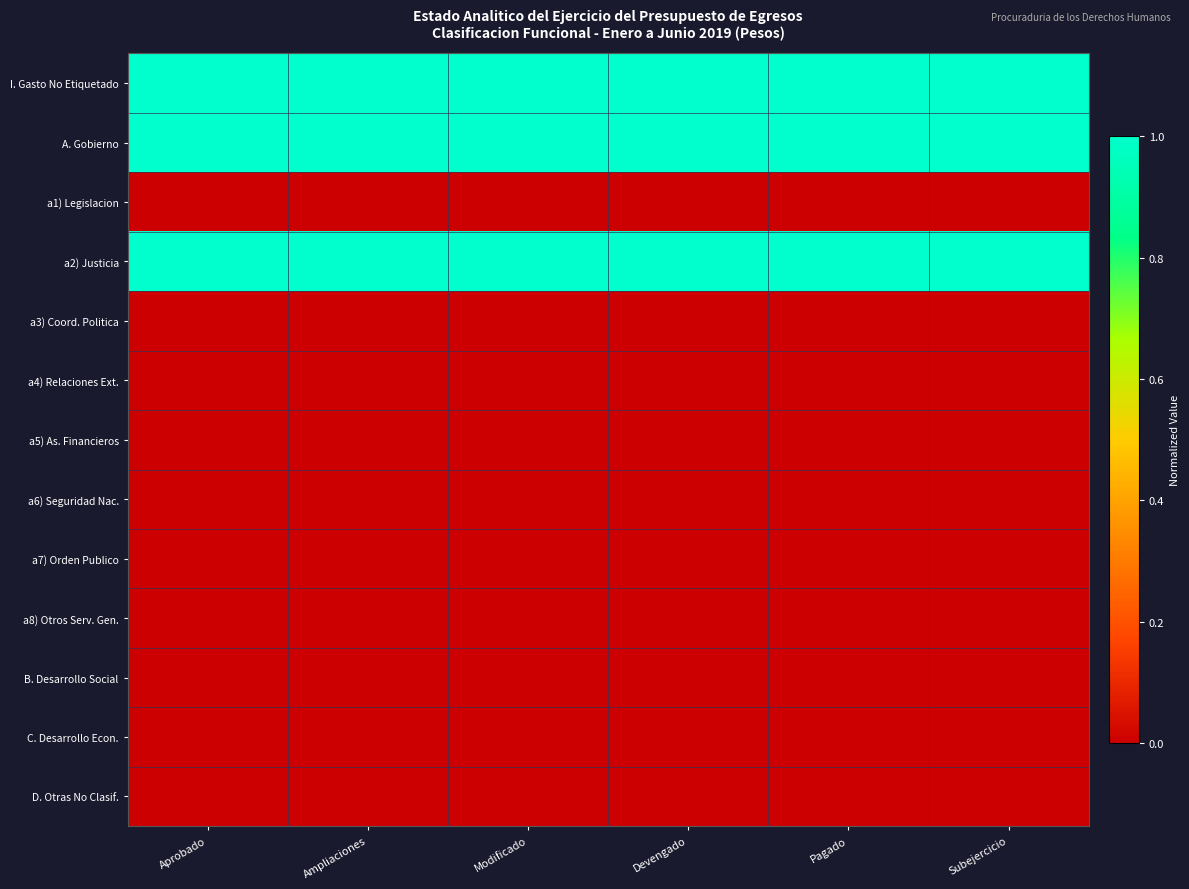

At how many categories does at least one series exceed 0?

6